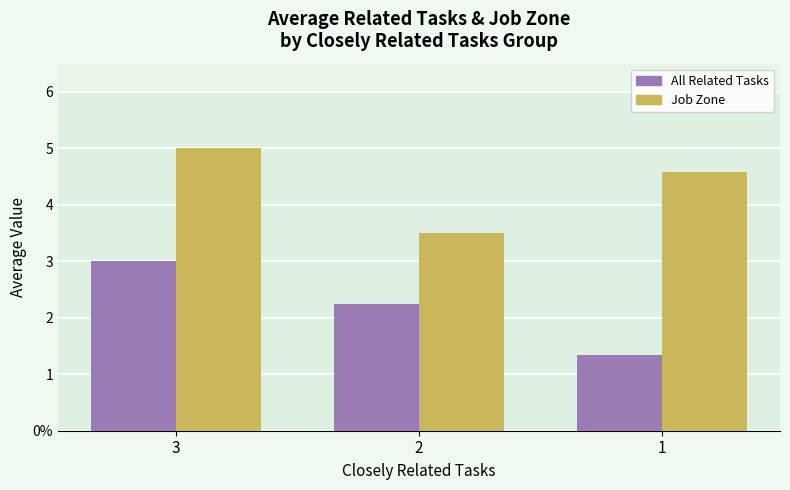

What is the average value of the All Related Tasks series?

2.2